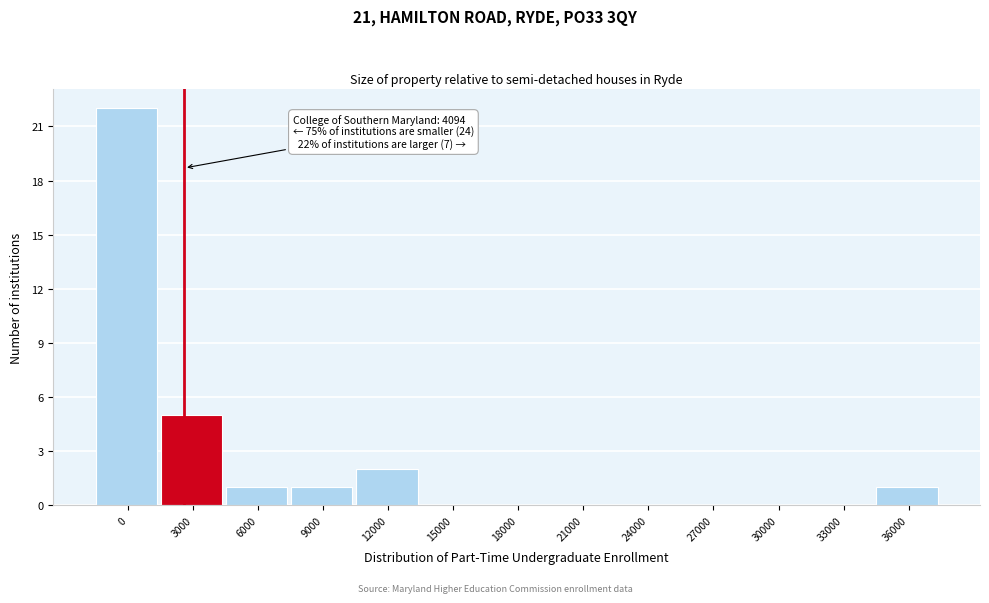

Reading left to right, extract all data points from this chart.

0=22	3000=5	6000=1	9000=1	12000=2	15000=0	18000=0	21000=0	24000=0	27000=0	30000=0	33000=0	36000=1